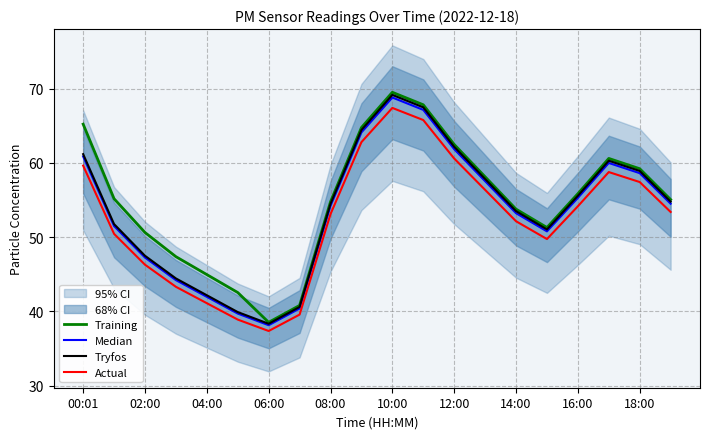

True or false: Tryfos and Actual intersect in this chart.

False